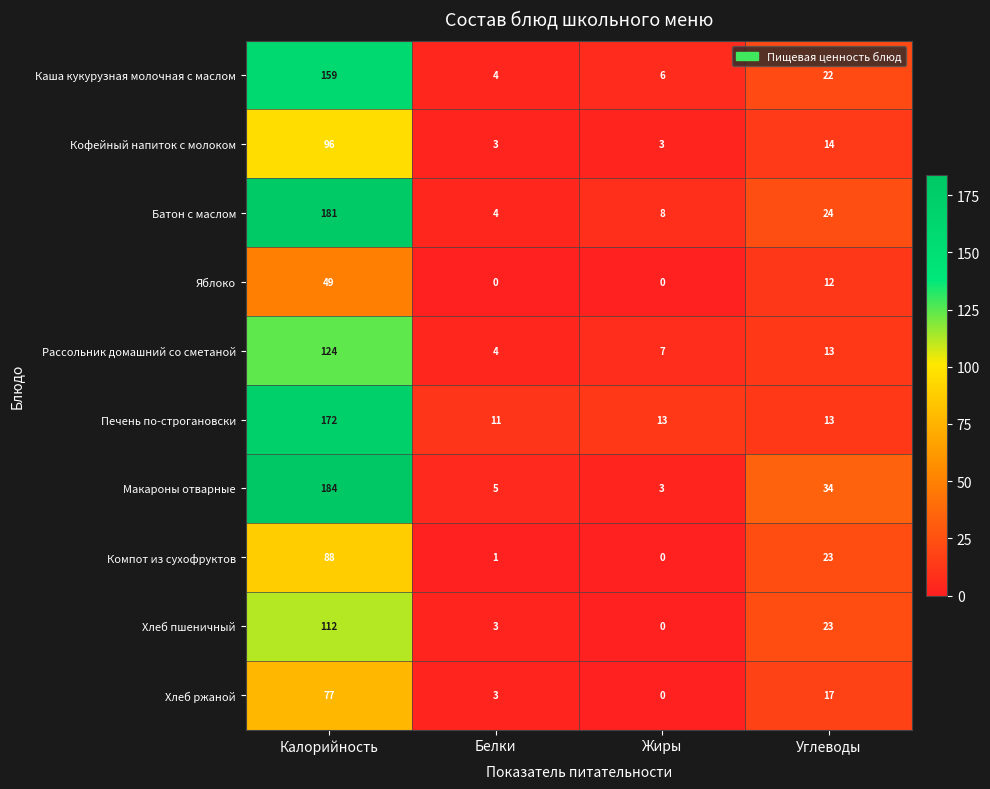

Which series has the widest spread of values?

Макароны отварные